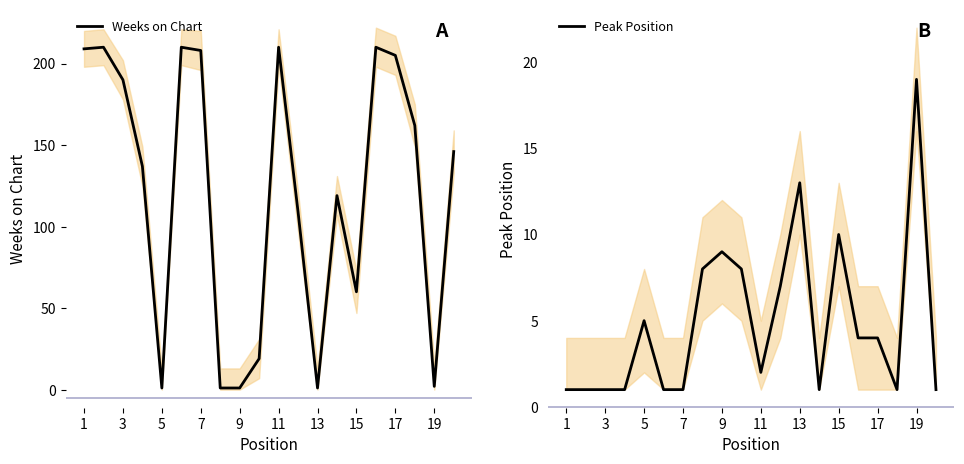

What is the sum of all Weeks on Chart values?

2410